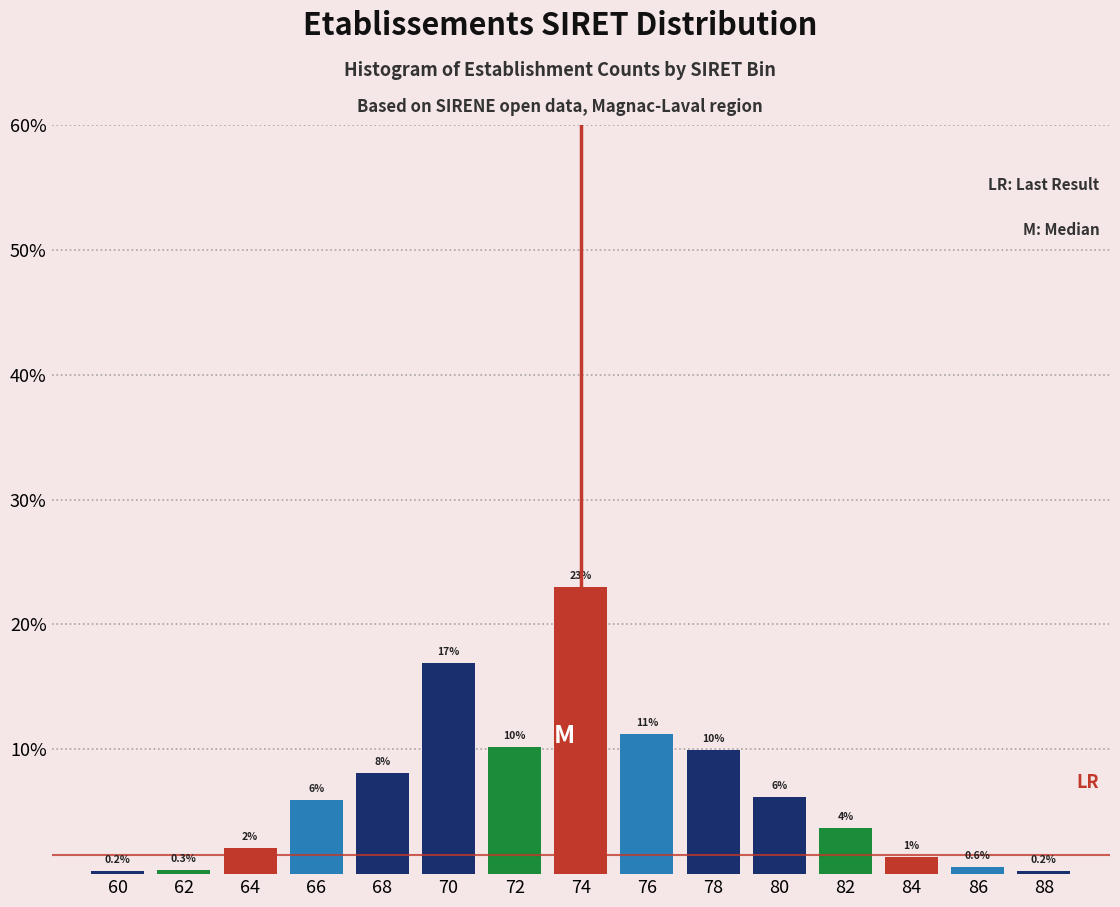

At which category does the chart reach its peak across all series?

74